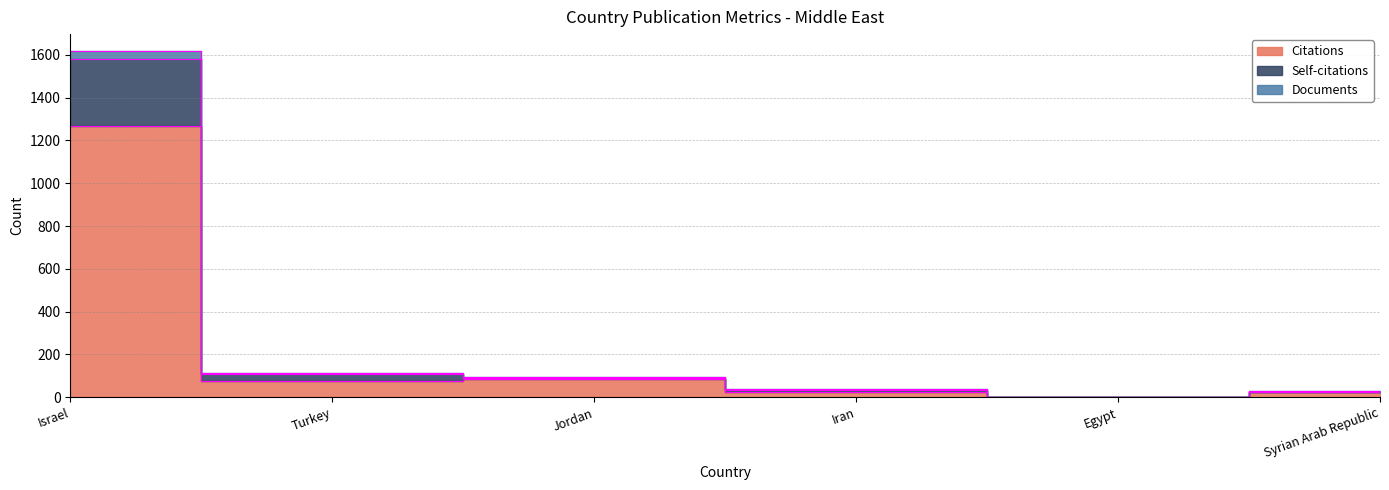

What is the difference between the maximum and minimum values in the Citations series?

1268